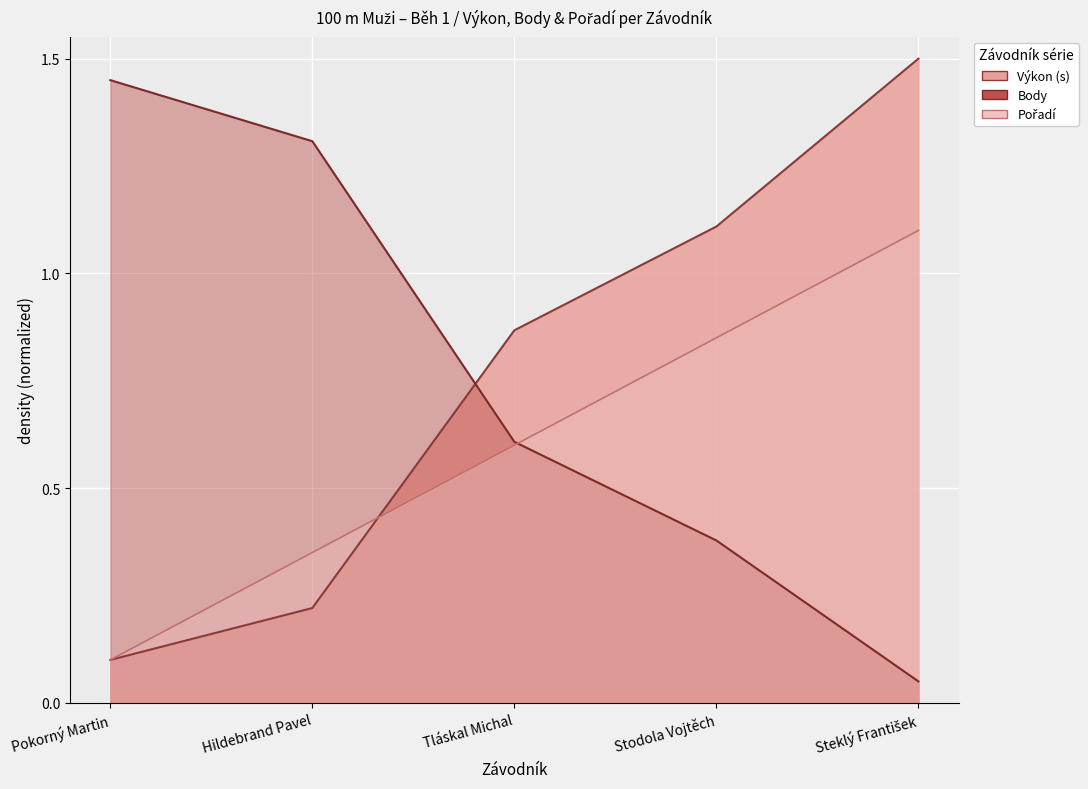

What is the total value across all series at Pokorný Martin?

1.6